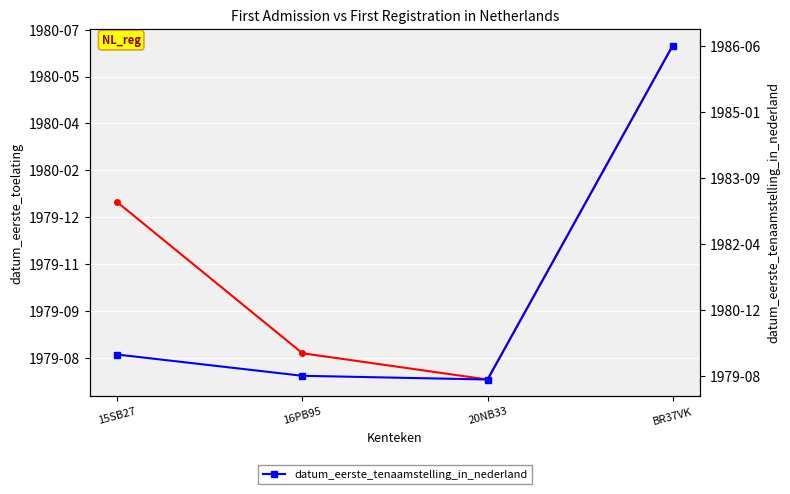

Between 16PB95 and 20NB33, which series saw the biggest shift?

datum_eerste_toelating